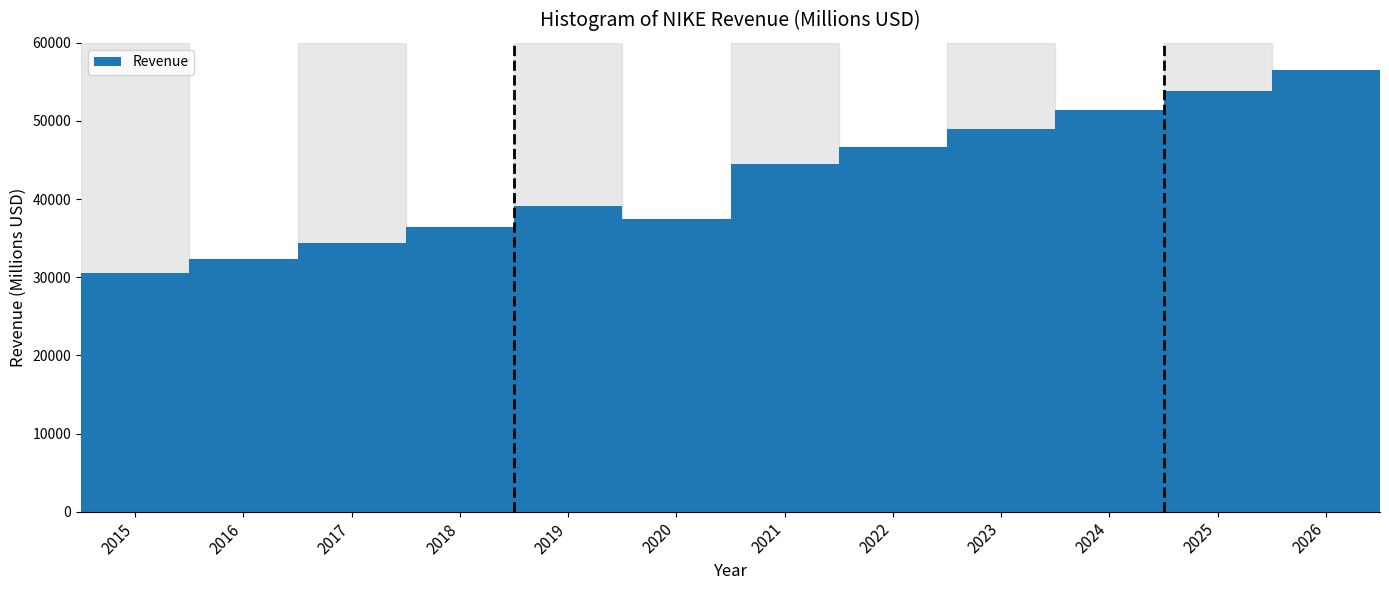

Which label corresponds to the largest value in the chart?

2026